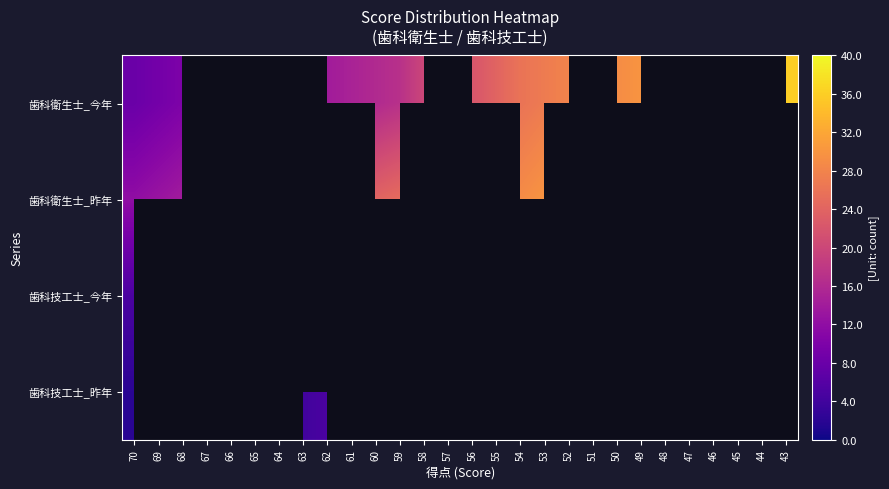

Count the number of data series in this chart.

4